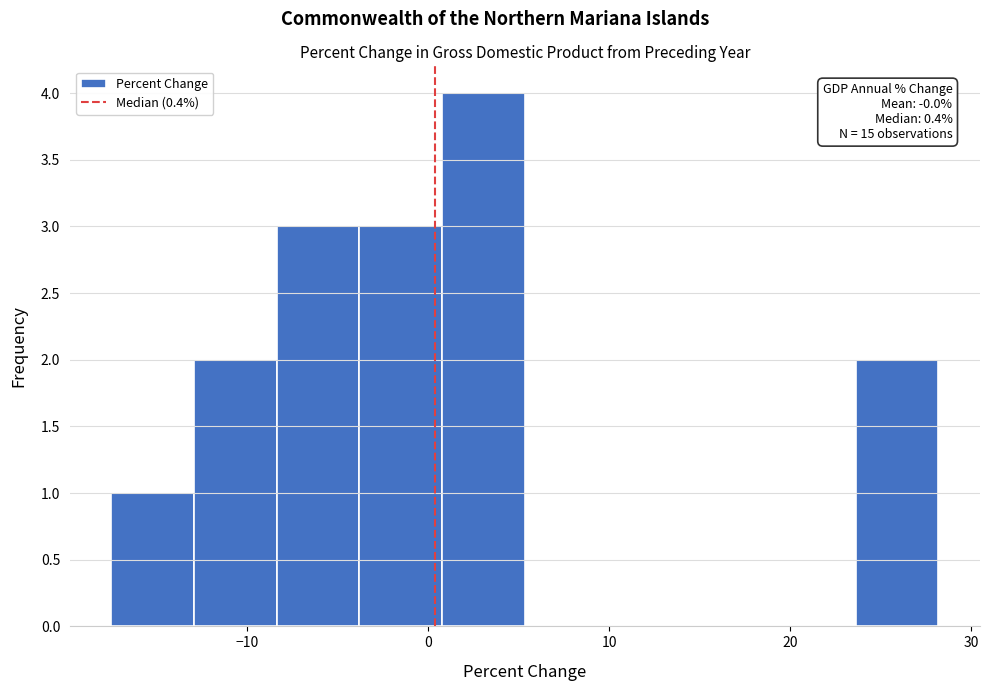

Over which range of the x-axis is the bar tallest?

1 to 5